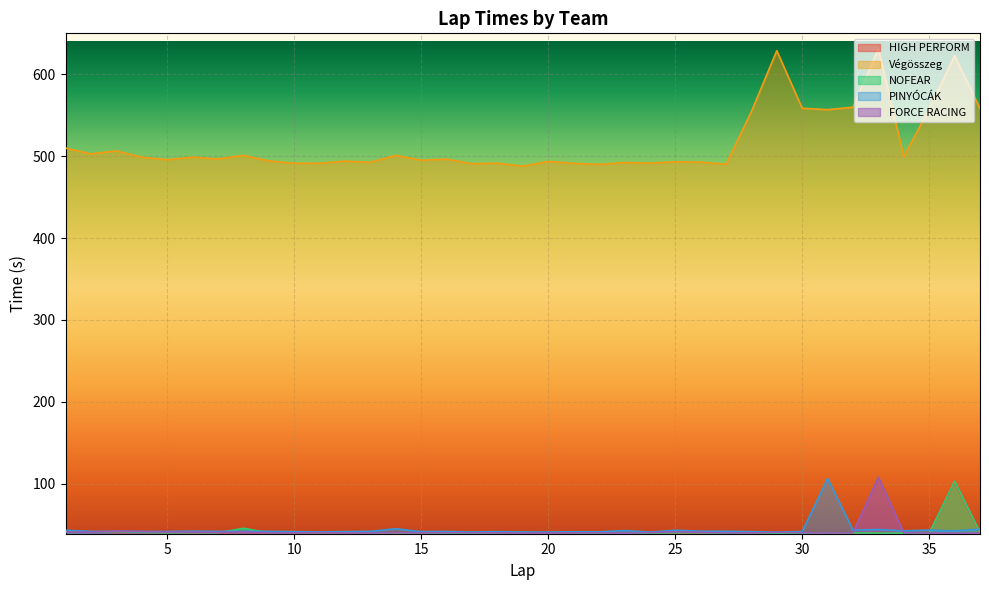

Reading left to right, list all the values displayed in this chart.

HIGH PERFORM: 41.4	41.3	40.6	40.5	40.4	40.2	40.2	40.7	40.1	40.1	40.2	40.1	39.8	40.1	40.1	40.1	40.2	40.1	39.8	40.1	39.9	39.9	39.9	40.0	39.8	39.8	40.0	40.2	39.9	40.0	39.6	39.7	39.9	40.0	40.0	101.9	39.7
Végösszeg: 509.8	502.9	506.5	498.8	495.6	498.8	496.6	501.0	494.2	491.4	491.4	494.0	492.6	501.0	495.1	496.4	490.8	491.5	487.8	493.7	491.3	490.0	492.3	491.6	493.2	492.7	490.1	554.4	628.8	558.5	556.8	559.8	631.1	499.5	557.6	622.7	558.2
NOFEAR: 40.8	40.6	41.8	40.7	40.1	40.4	40.1	45.6	40.2	40.4	40.2	40.5	40.2	40.0	40.2	39.7	39.7	40.1	39.8	40.1	40.0	39.5	39.7	39.8	40.2	40.2	39.6	40.1	39.6	39.6	40.0	40.0	39.8	39.8	39.6	103.1	40.7
PINYÓCÁK: 43.1	41.8	41.8	41.7	41.7	42.1	41.8	42.0	41.8	41.5	41.2	41.5	41.9	45.0	41.6	41.7	41.1	41.5	41.1	41.0	41.4	41.3	42.8	41.0	43.2	42.1	41.9	41.5	40.9	41.6	106.4	43.4	44.1	42.5	43.4	42.5	44.5
FORCE RACING: 41.1	40.8	42.5	41.6	41.0	41.0	40.6	41.1	40.1	40.0	40.3	40.0	40.0	40.3	40.2	40.3	40.2	40.2	39.8	39.9	40.1	40.1	39.7	40.4	41.3	40.7	40.0	40.1	40.7	40.2	39.8	40.2	107.9	40.1	39.8	39.5	39.7